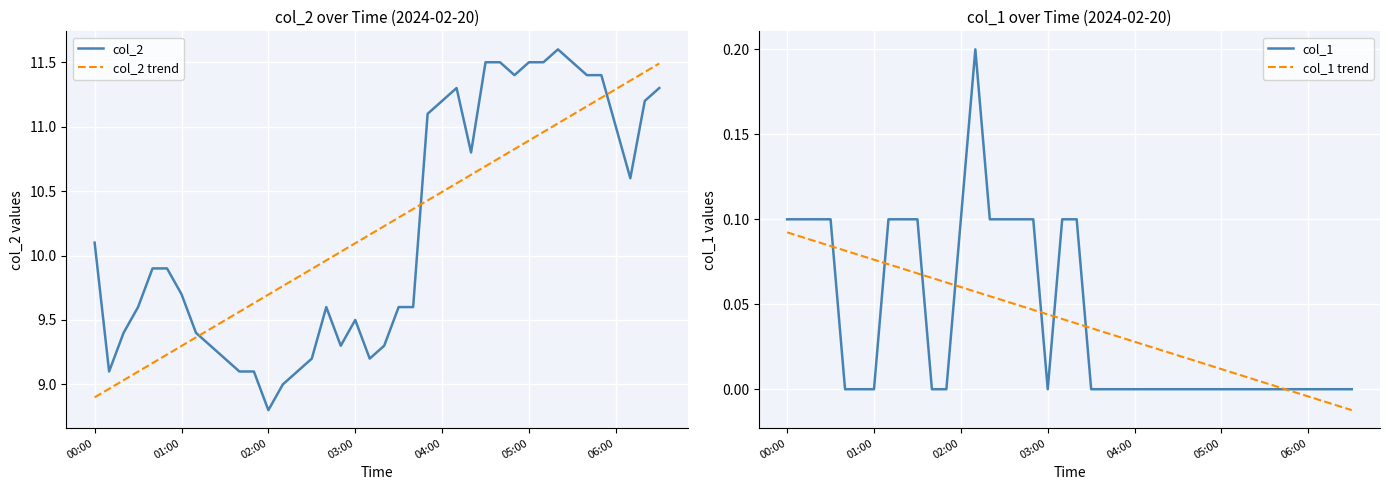

Is the value of col_2 trend at 04:00 greater than the value of col_2 at 06:00?

No